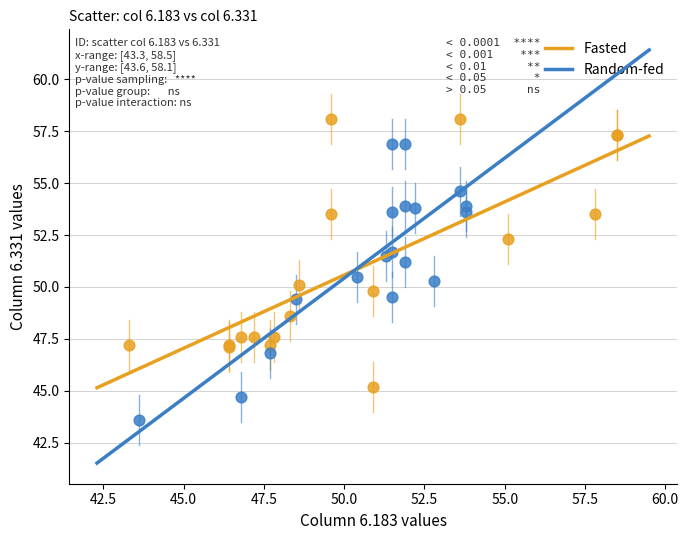

What are all the series names shown in the legend?

Fasted, Random-fed